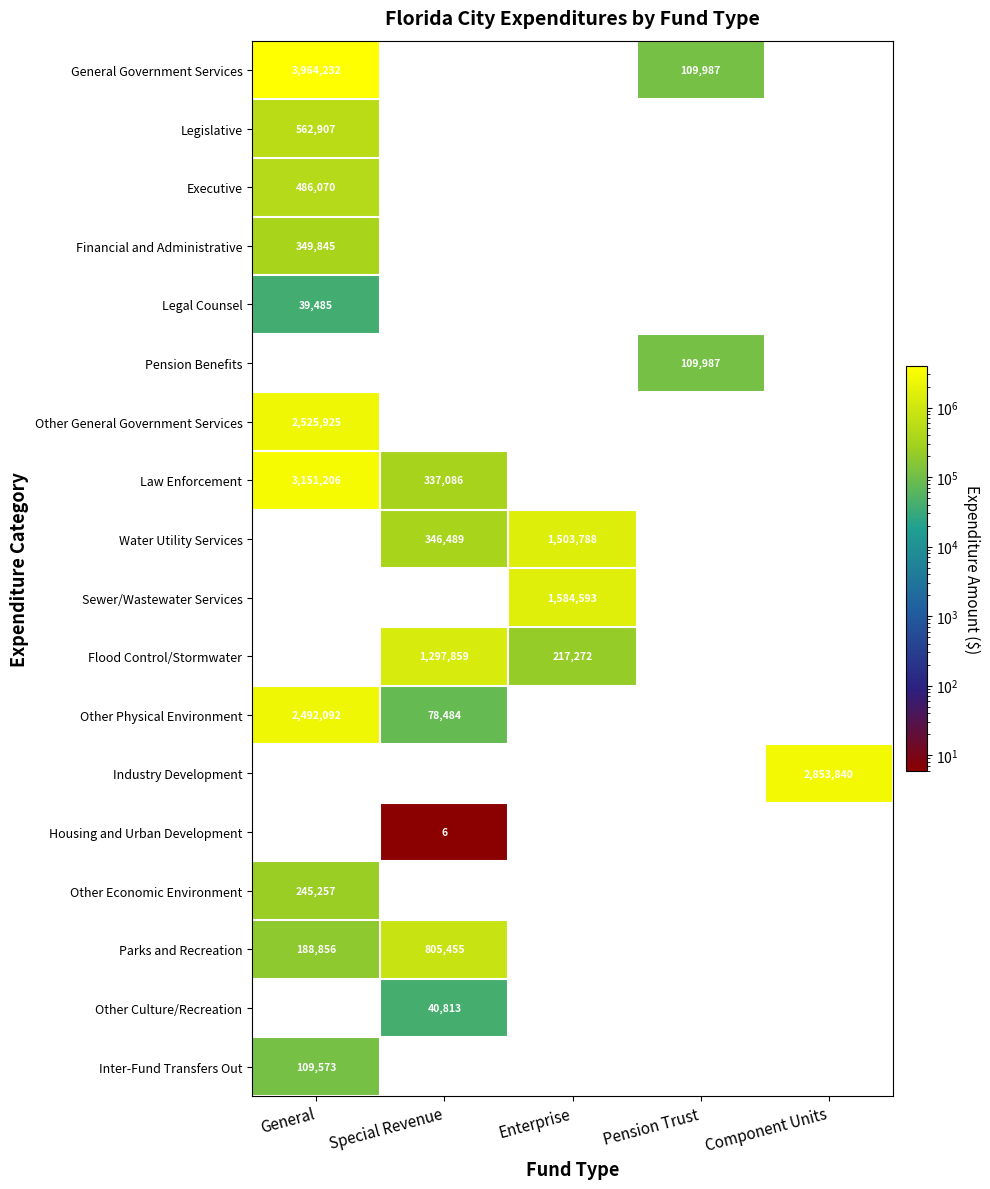

What is the sum of the Flood Control/Stormwater values at Special Revenue and Enterprise?

1515131